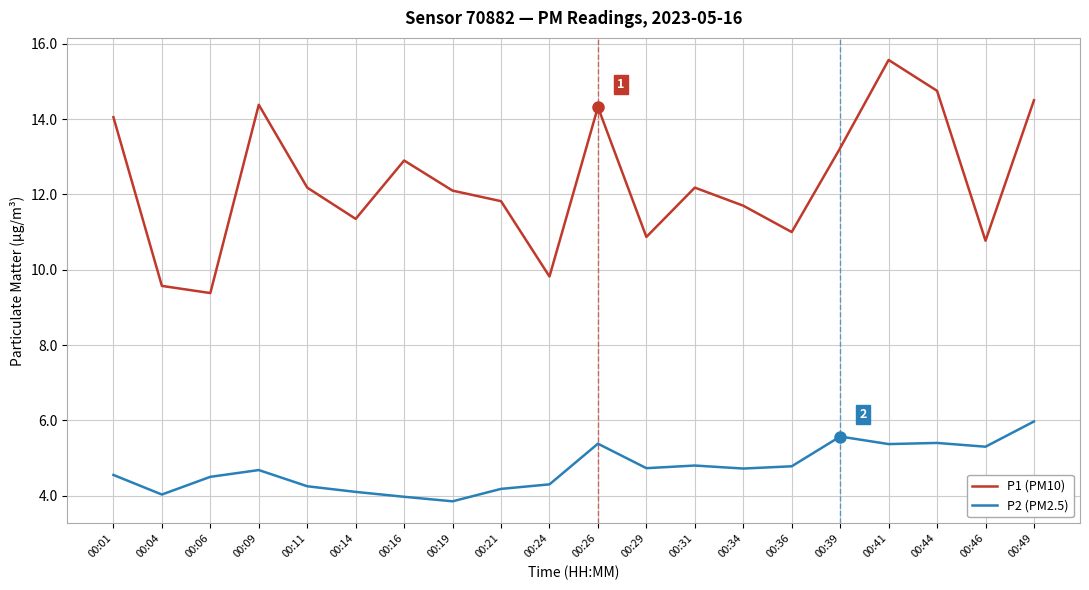

What are all the series names shown in the legend?

P1 (PM10), P2 (PM2.5)